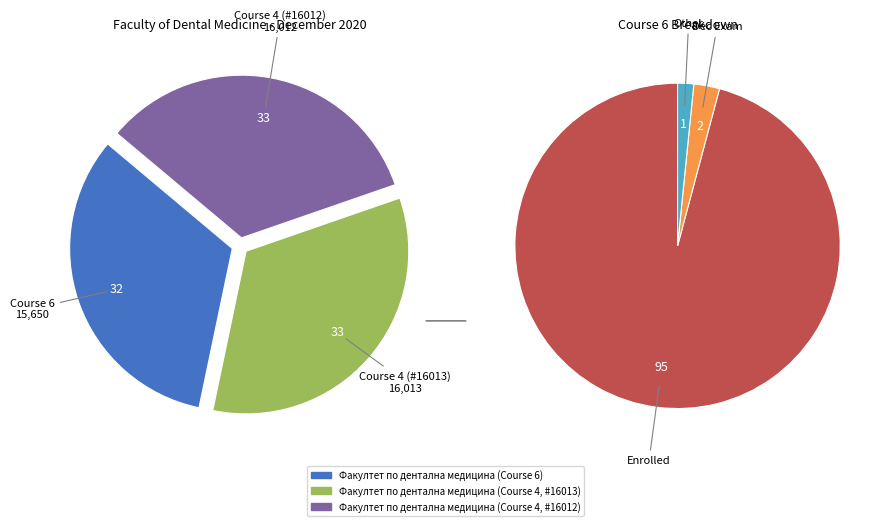

How many slices are in this pie chart?

3